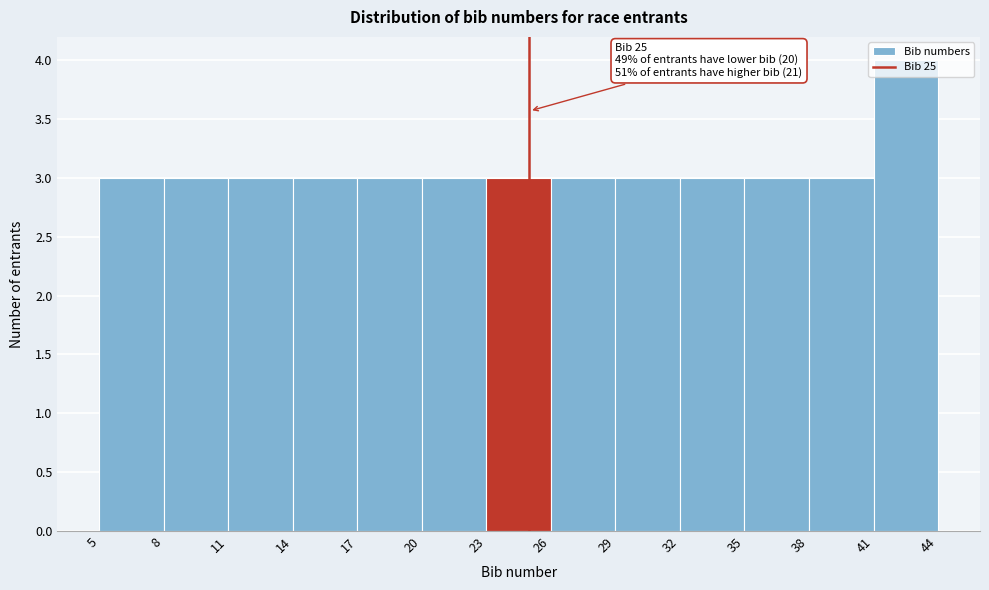

Which range on the x-axis has the tallest bar?

41 to 44